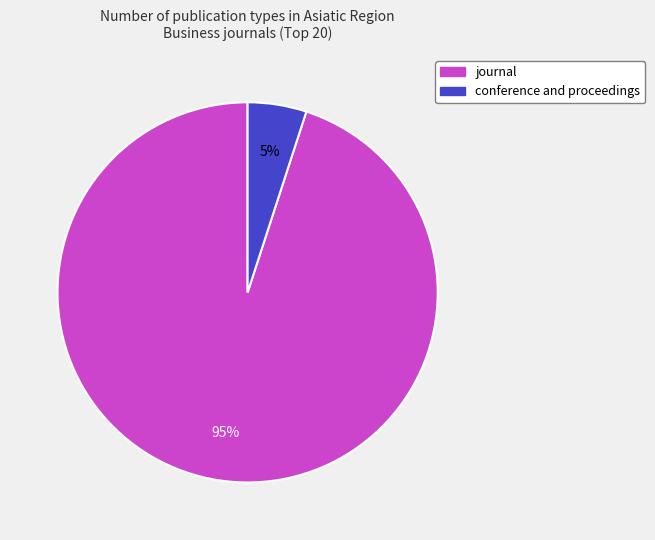

Is the sum of journal and conference and proceedings greater than half?

Yes